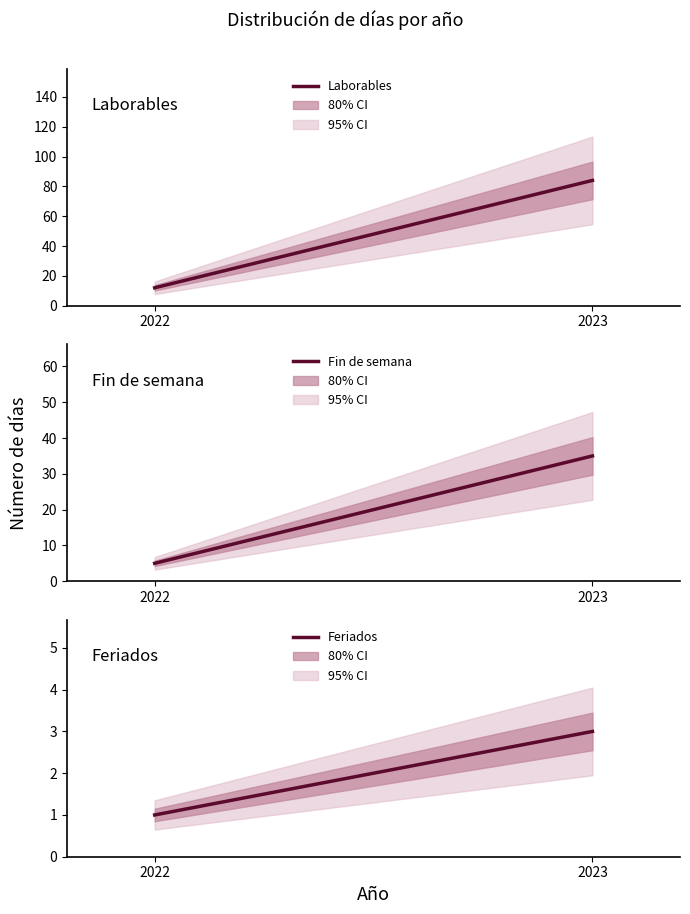

Read the Fin de semana value at 2023, to the nearest 5.

35